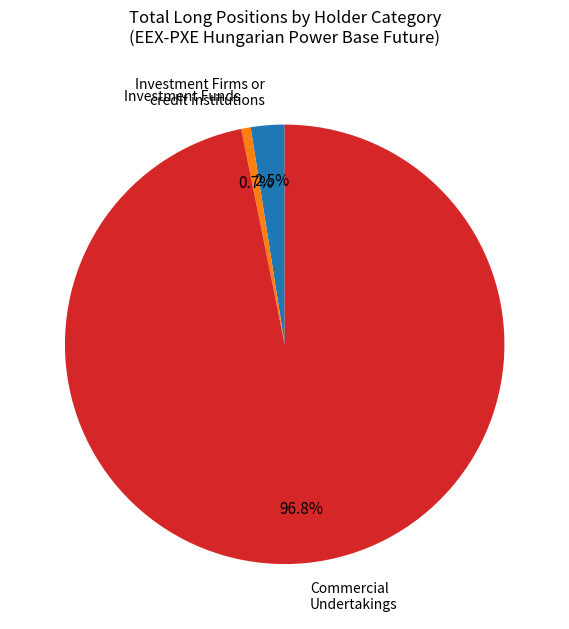

Count the number of slices in the pie.

3